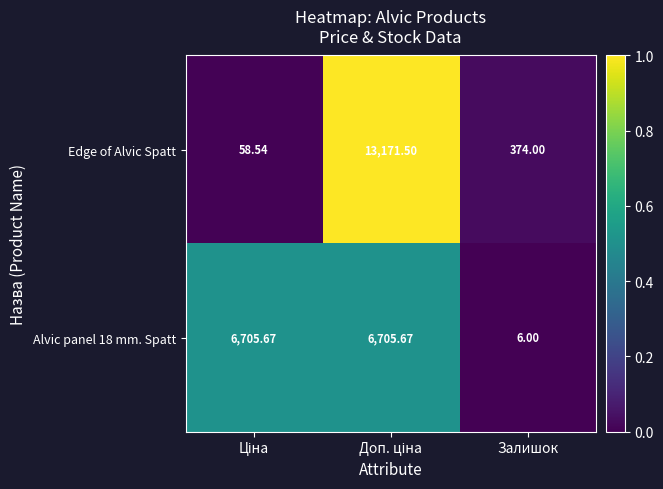

Which category has the lowest value across all series?

Залишок